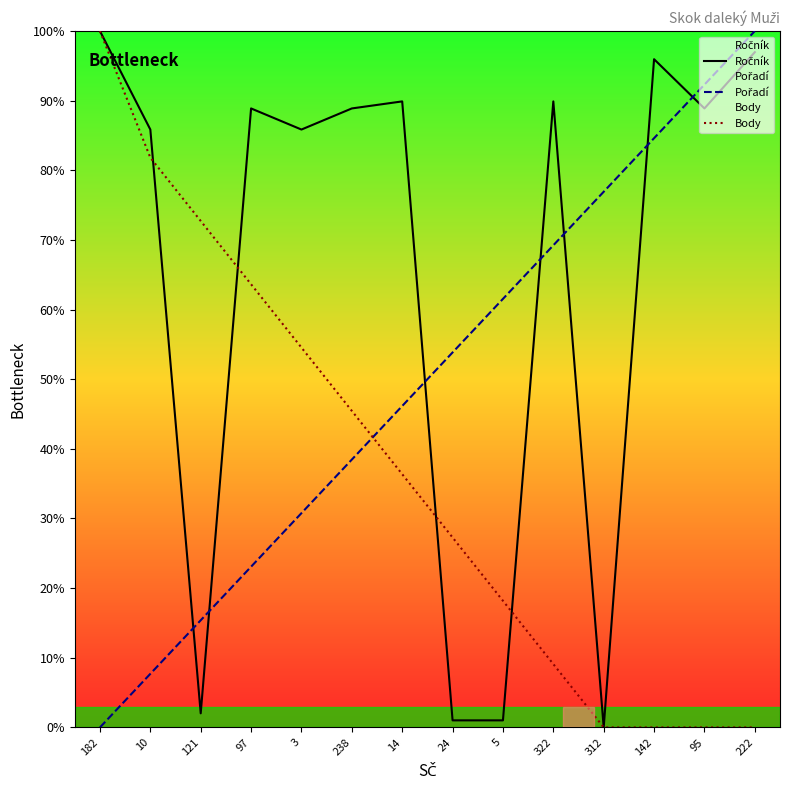

What is the label of the 4th point from the right?

312